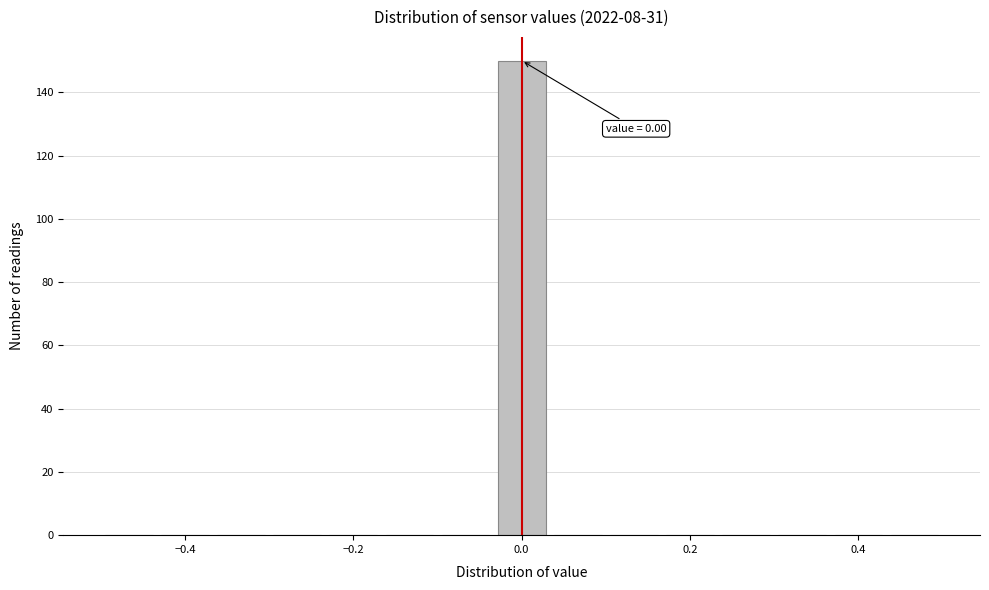

Read against the x-axis, roughly where is the centre of the tallest bar?

0.00